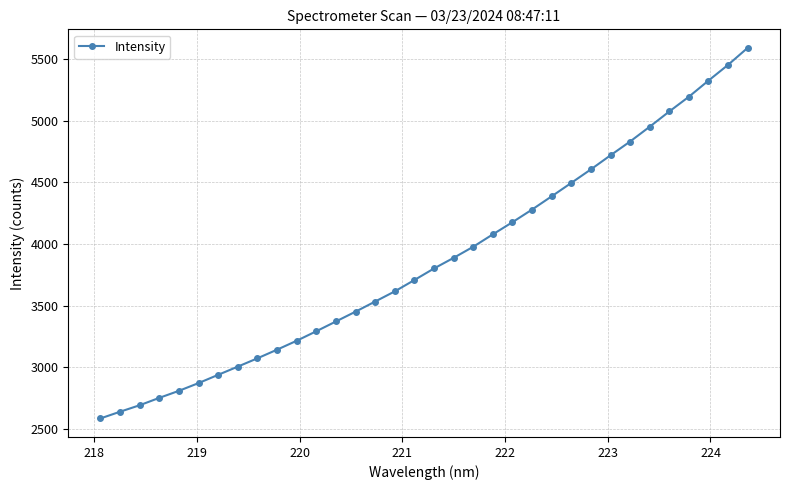

How many data points are above 3801?

17